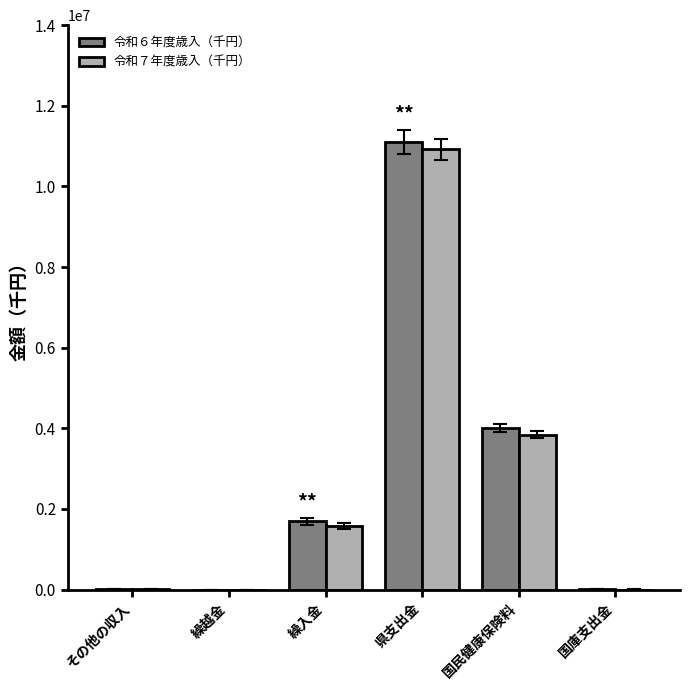

Is the value of 令和６年度歳入（千円） at 繰越金 greater than the value of 令和７年度歳入（千円） at 国民健康保険料?

No